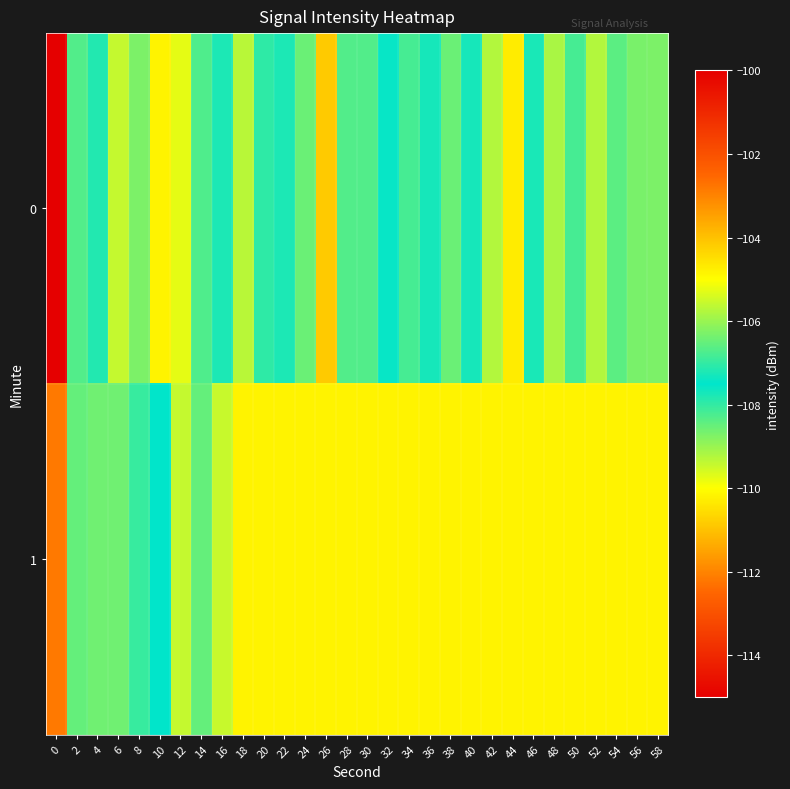

What is the total value across all series at 56?

-211.1